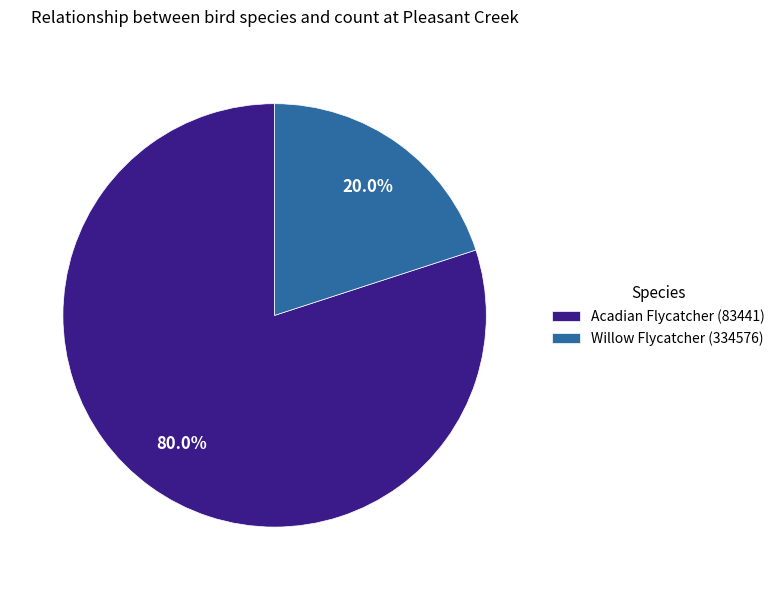

Which has a higher value, Willow Flycatcher (334576) or Acadian Flycatcher (83441)?

Acadian Flycatcher (83441)